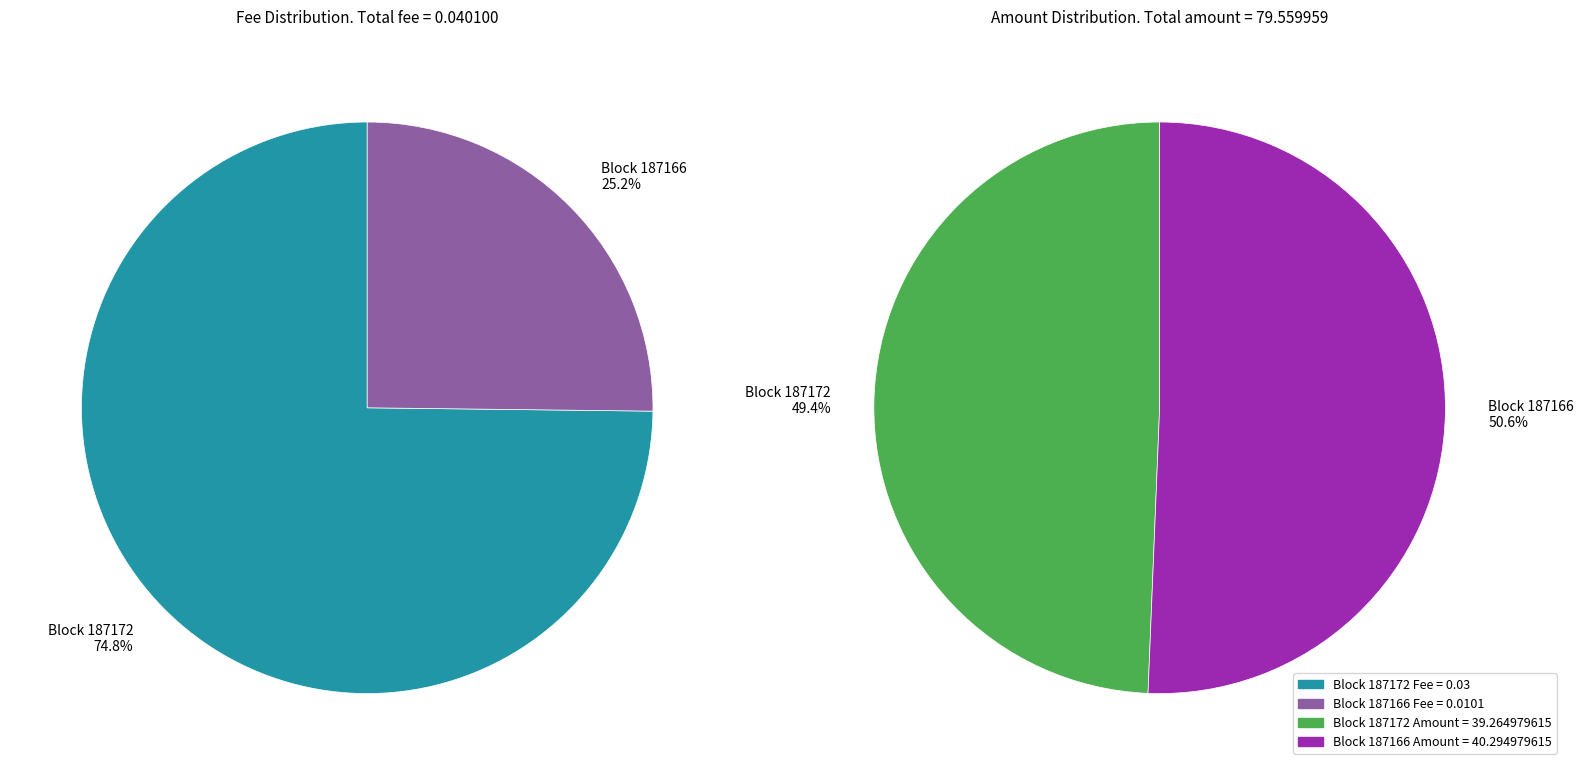

To the nearest percent, what portion does 187172 represent?

75%